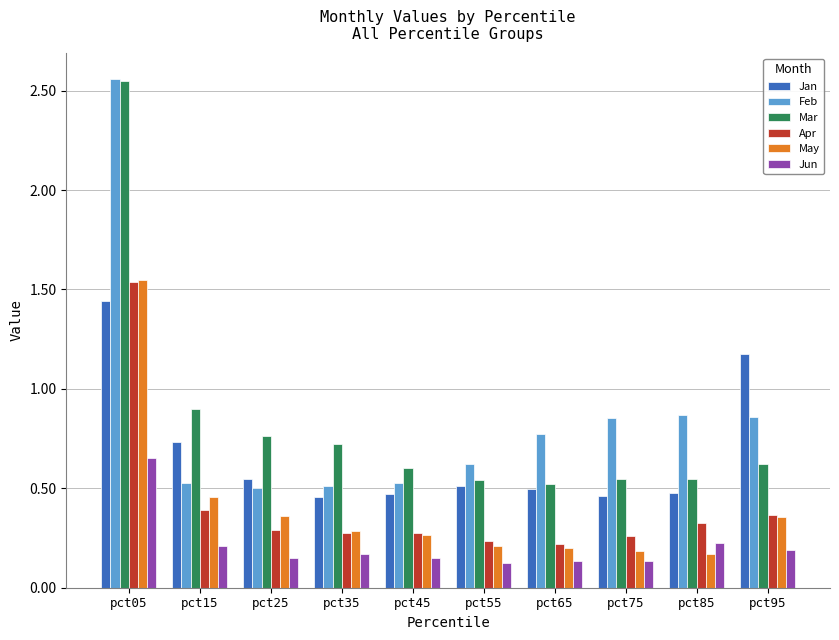

True or false: Jun has a value of 0.3 at pct15.

False